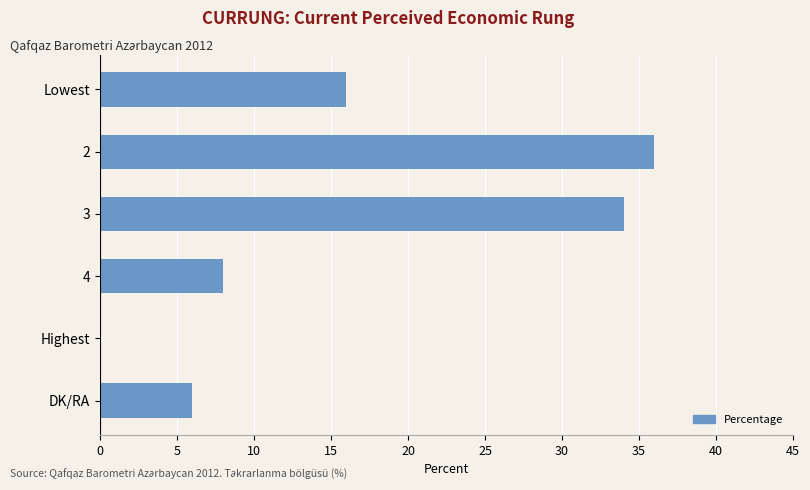

Where is the data nearest to the value 18?

Lowest